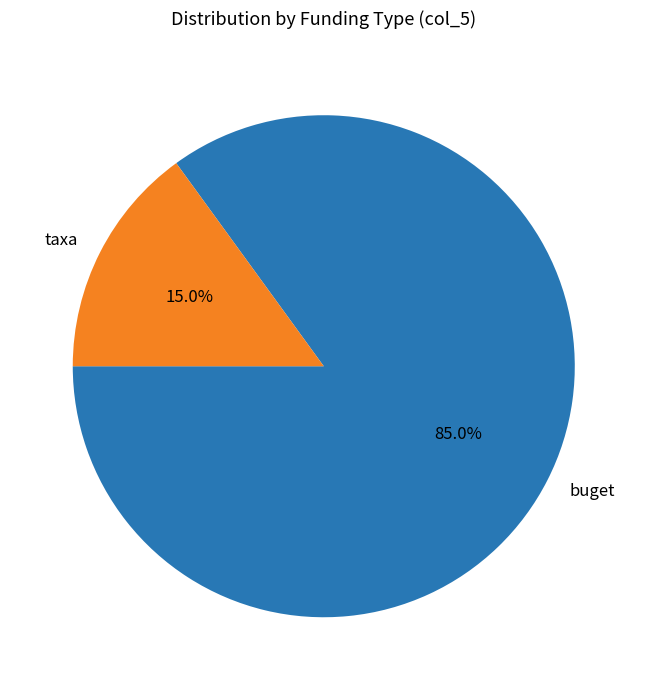

Count the number of slices in the pie.

2